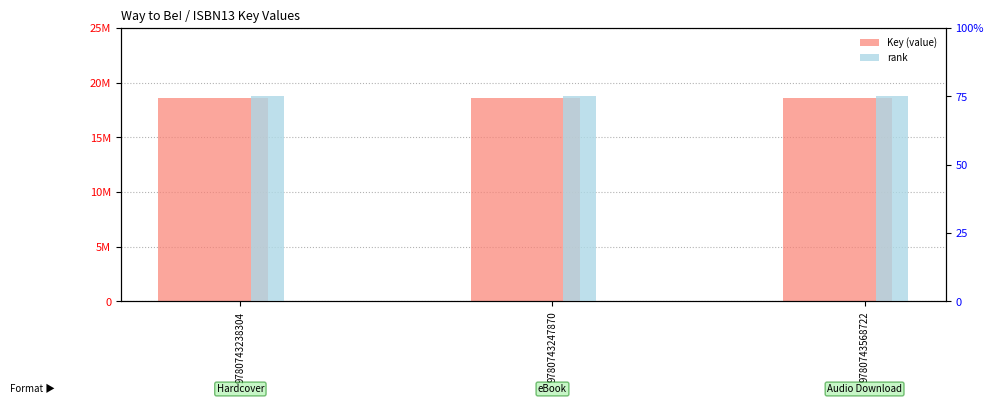

How many groups of bars are there?

3